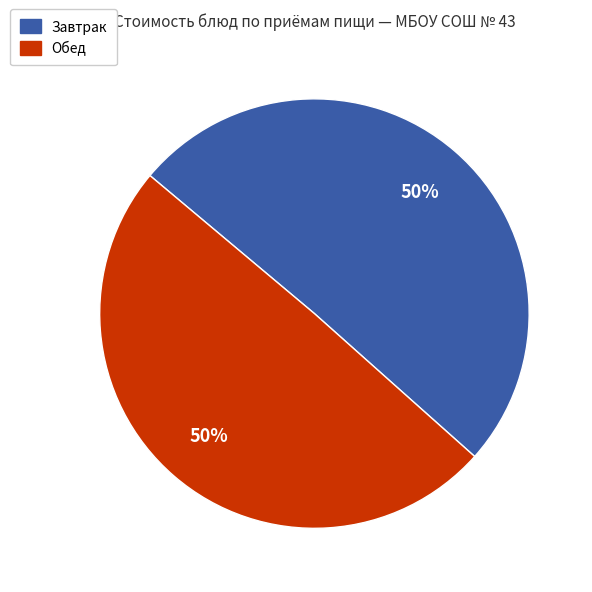

To the nearest percent, what is the average slice percentage?

50%